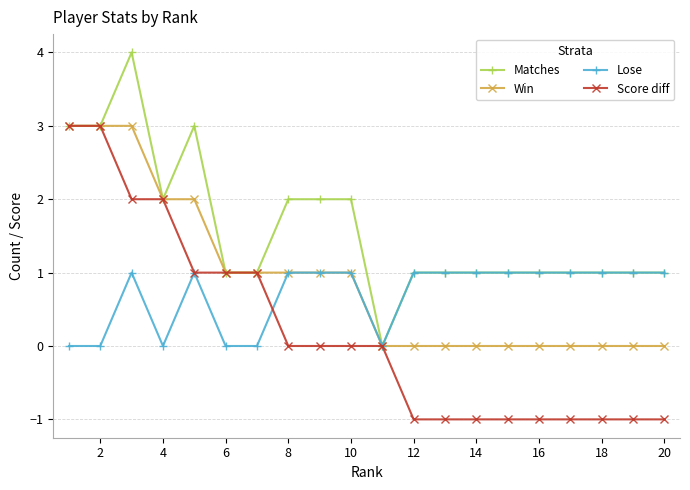

How many categories are shown in the chart?

20